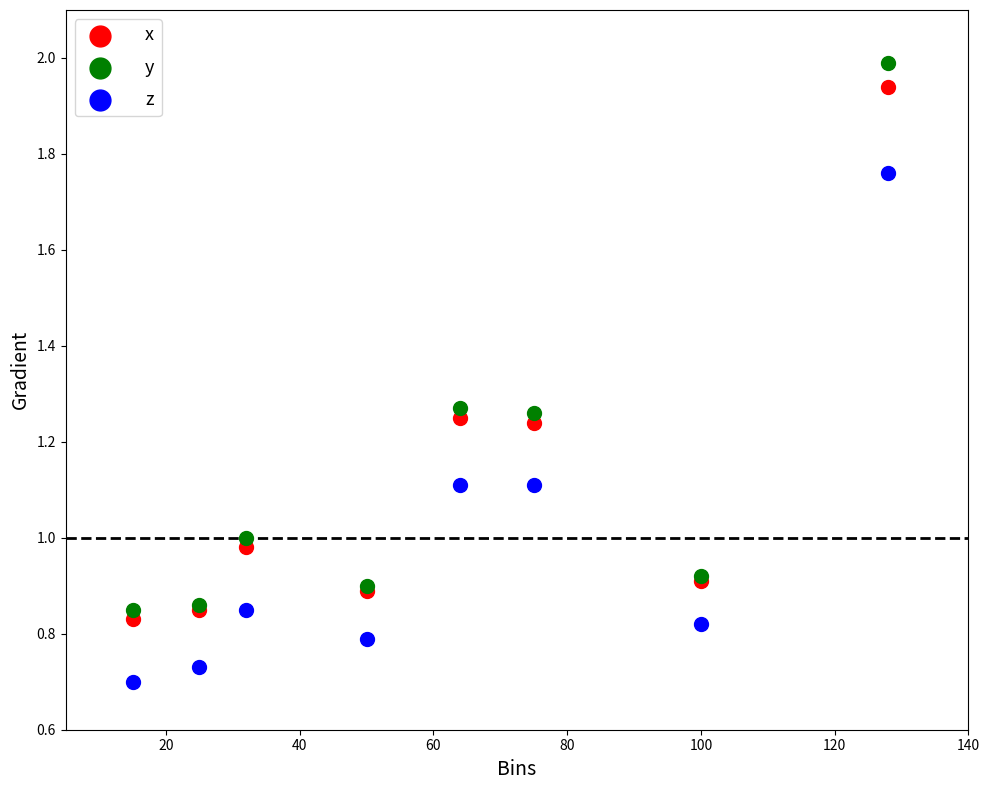

Which series contains the lowest Y value?

z